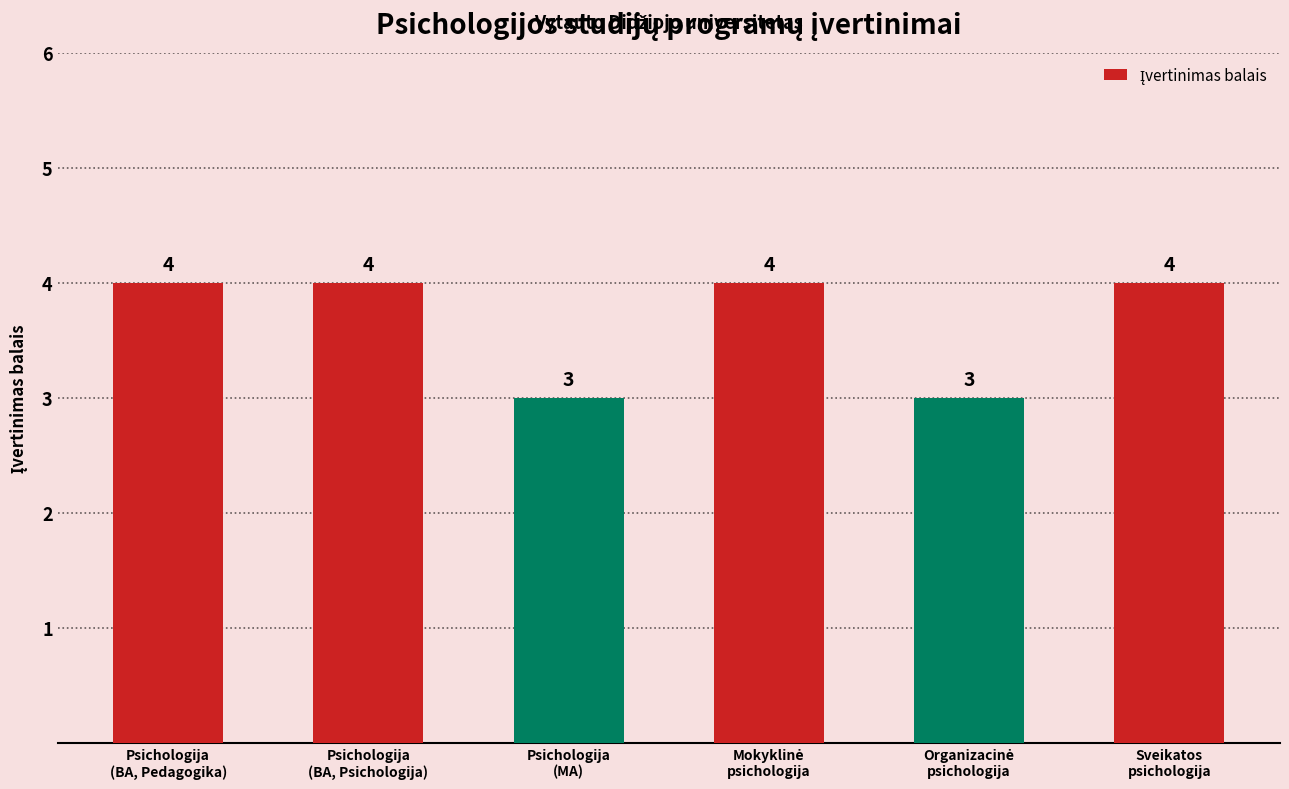

Does the chart contain stacked bars?

No